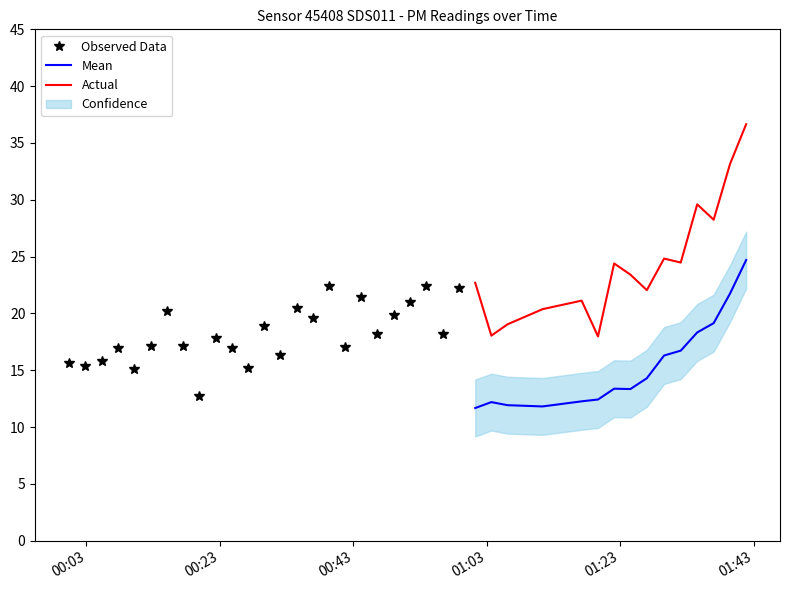

True or false: Mean and Actual cross at least once.

False